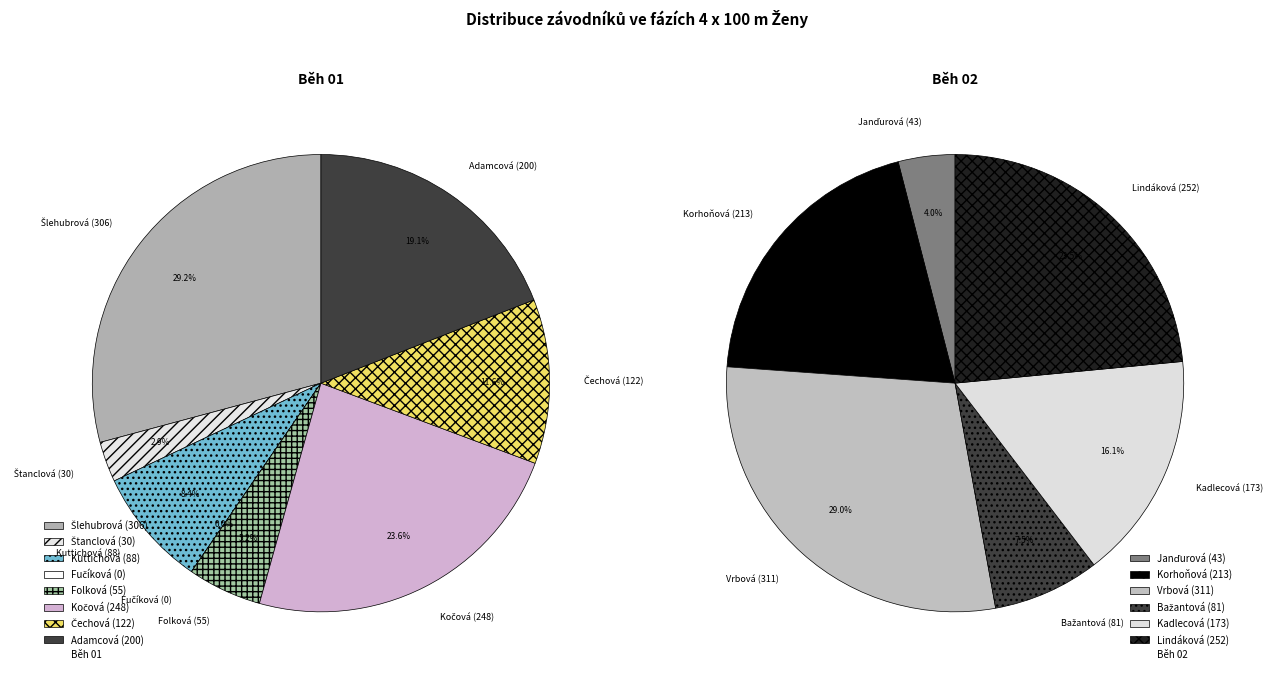

Does any single category account for the majority?

No